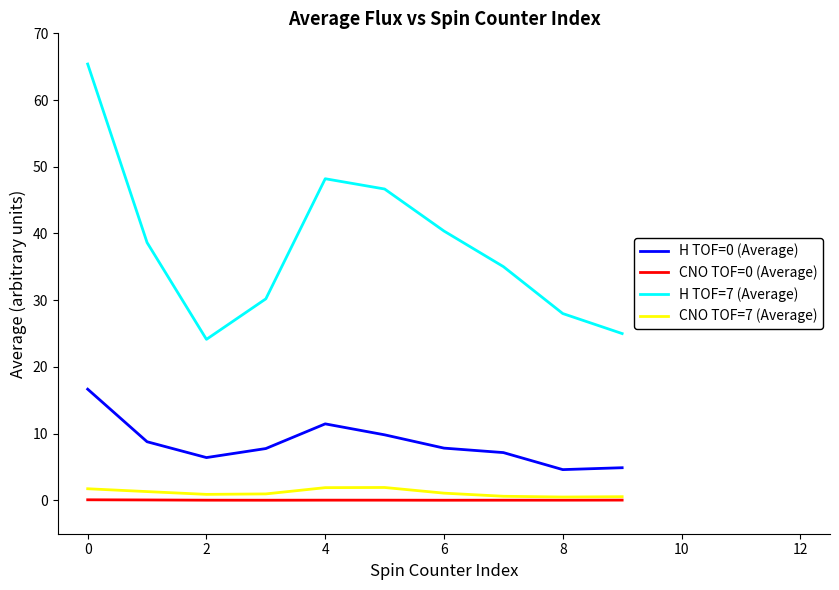

What is the maximum value shown in the chart?

65.4